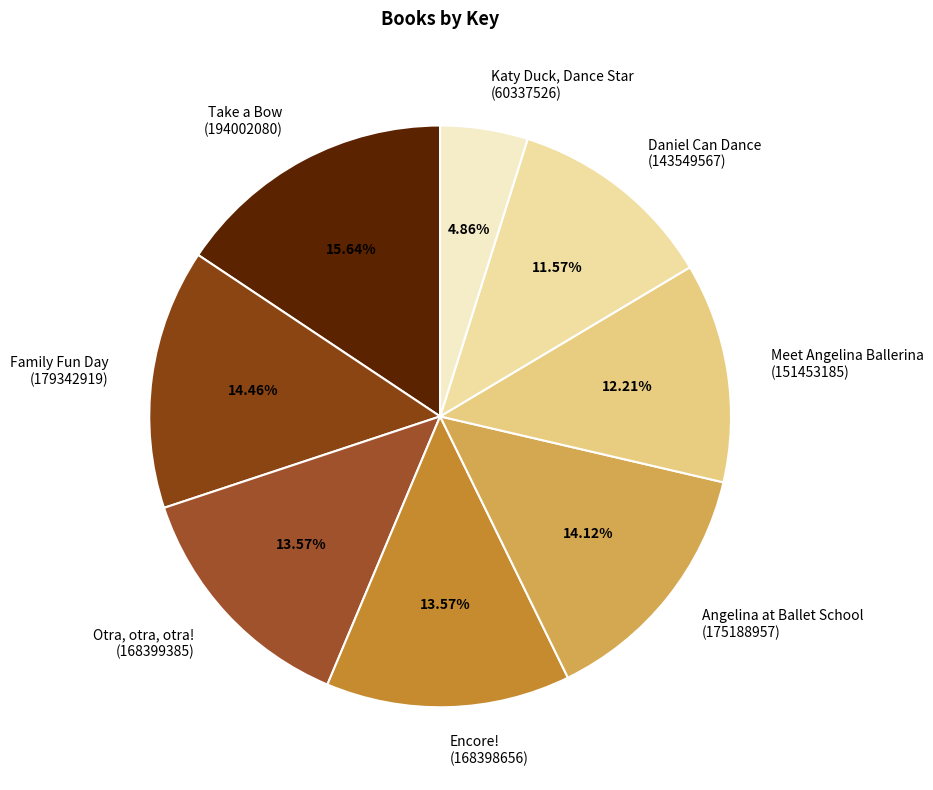

Do Family Fun Day (179342919) and Take a Bow (194002080) together represent more than half of the pie?

No